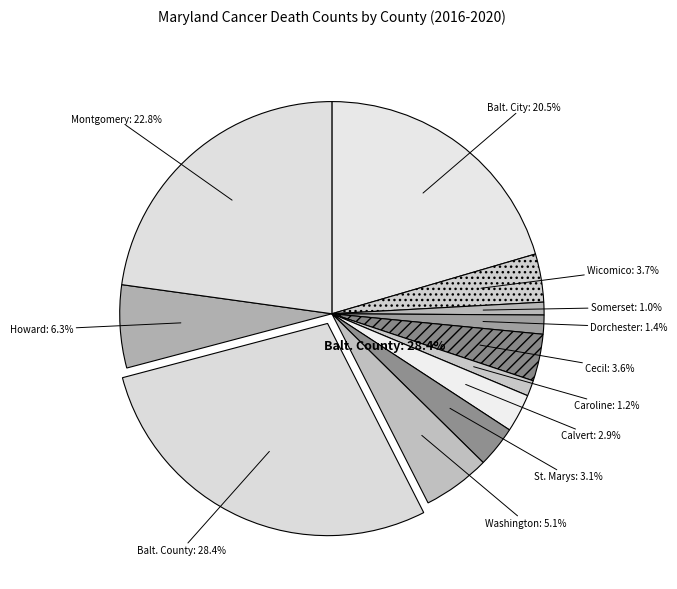

Is the sum of Caroline County and Howard County greater than half?

No